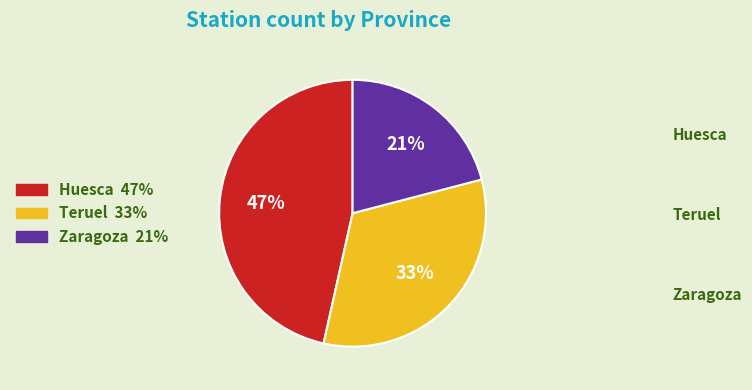

Rank the categories by value from highest to lowest.

Huesca, Teruel, Zaragoza